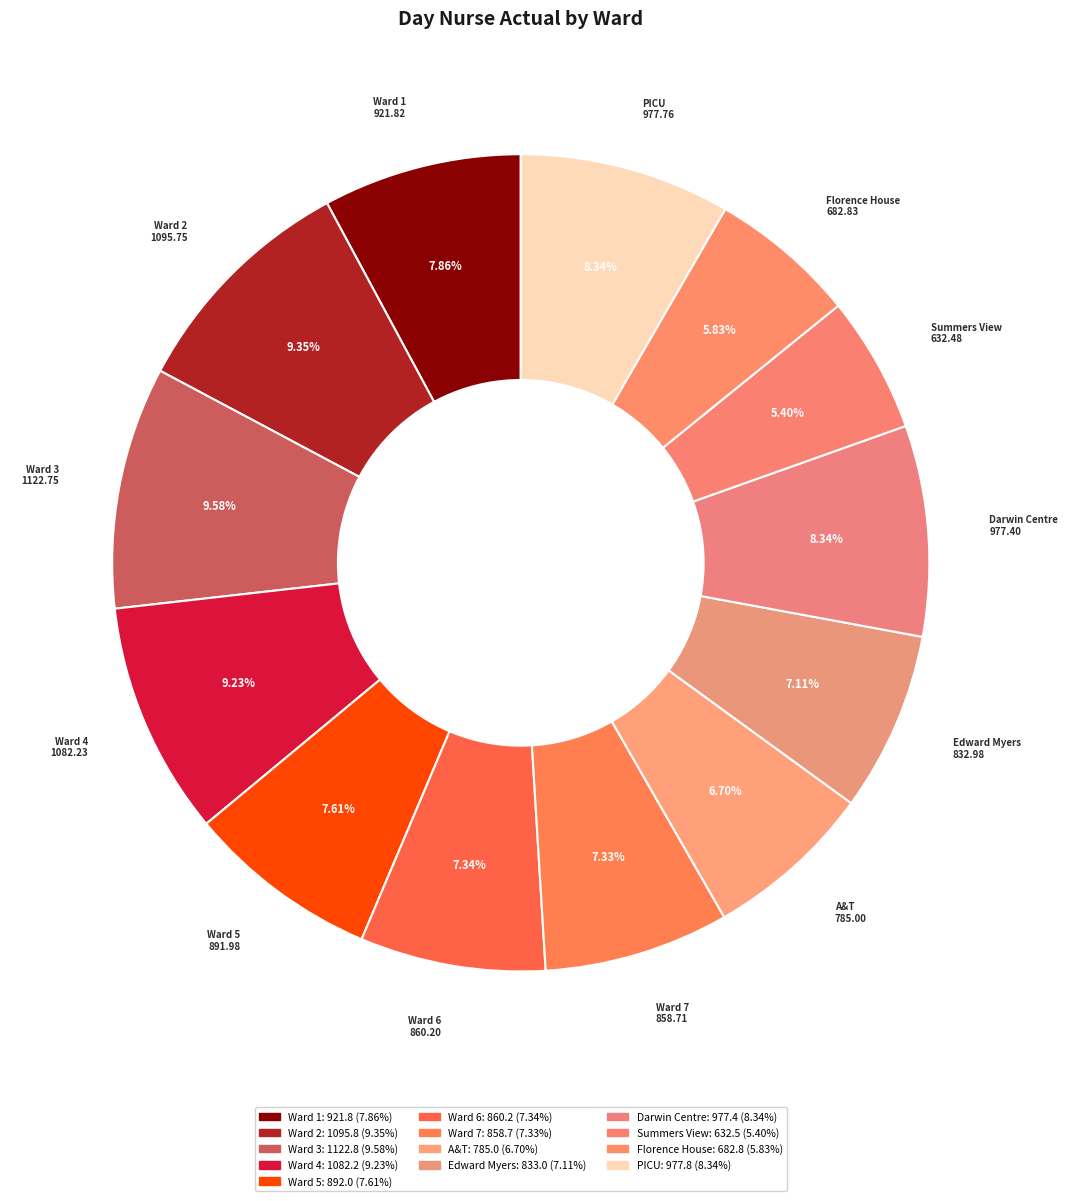

Is it true that PICU is 13% of the pie?

False